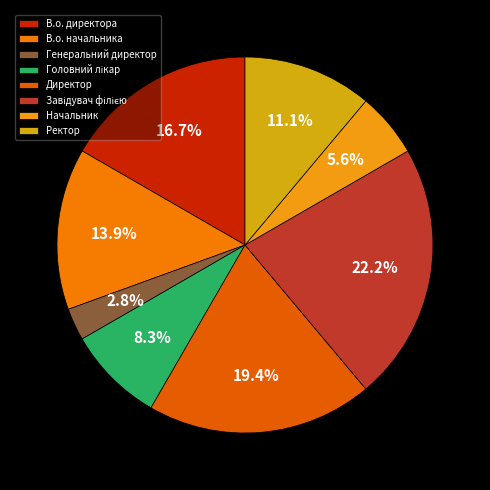

Is Ректор the majority of the pie?

No